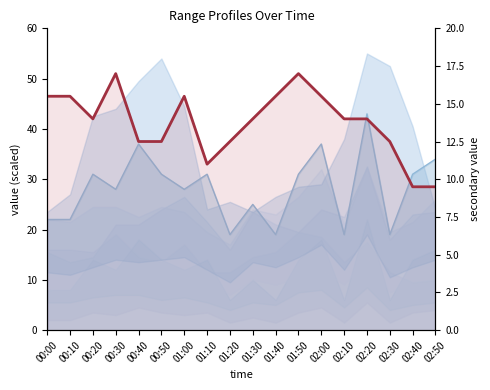

What is the maximum value shown in the chart?

17.0